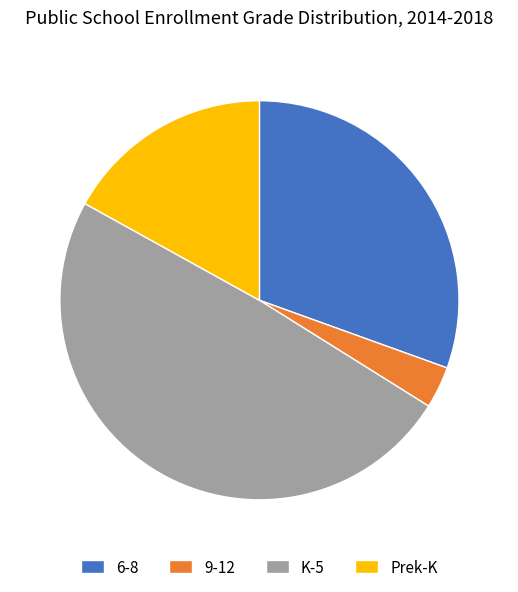

Which slice is the largest?

K-5